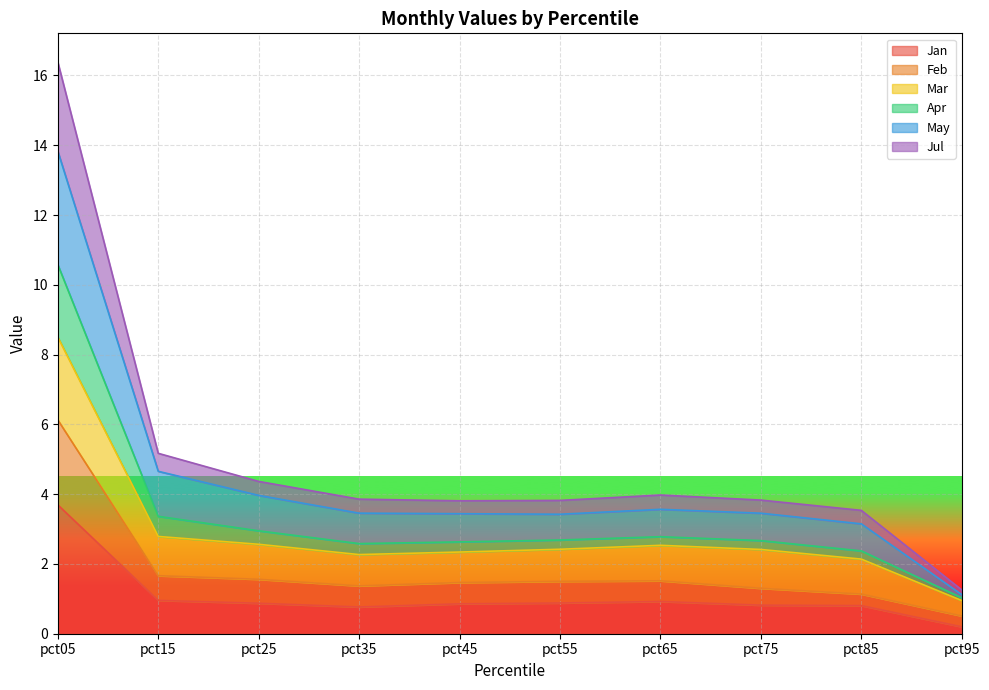

At which label does Jan reach its peak?

pct05